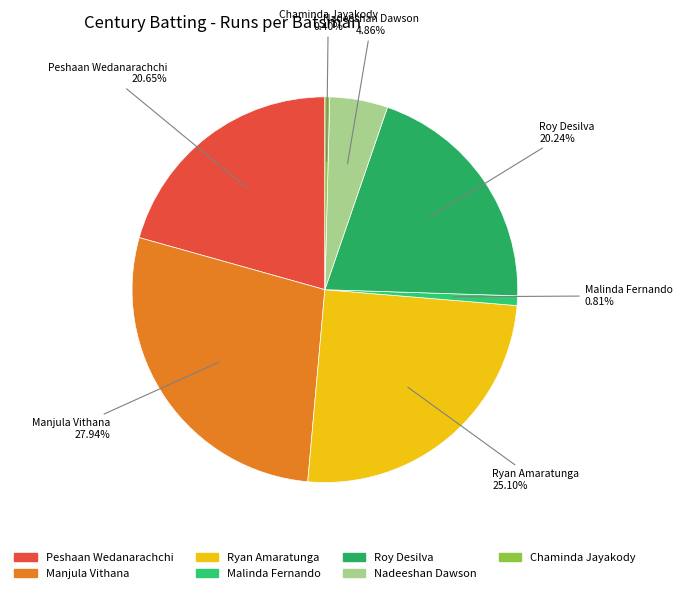

How many segments does this pie chart have?

7